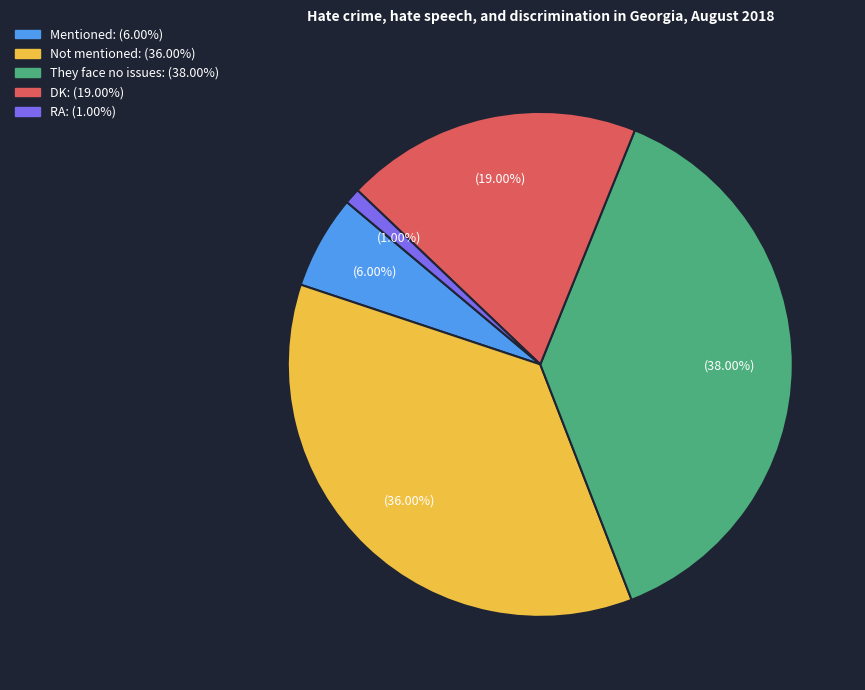

What is the ratio of the value at Mentioned to the value at DK?

0.3